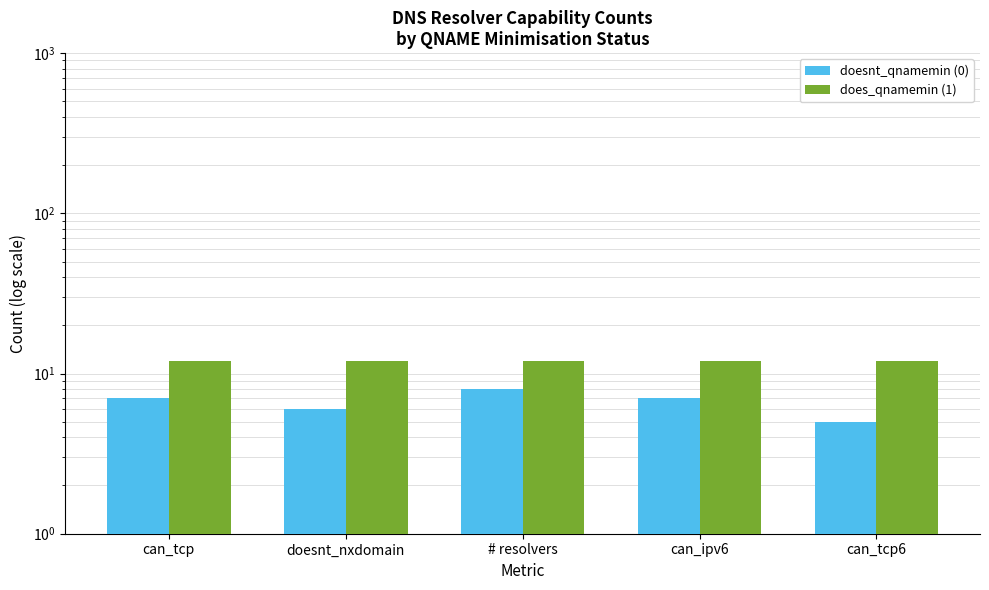

Reading right to left, list all the values displayed in this chart.

doesnt_qnamemin (0): 5	7	8	6	7
does_qnamemin (1): 12	12	12	12	12